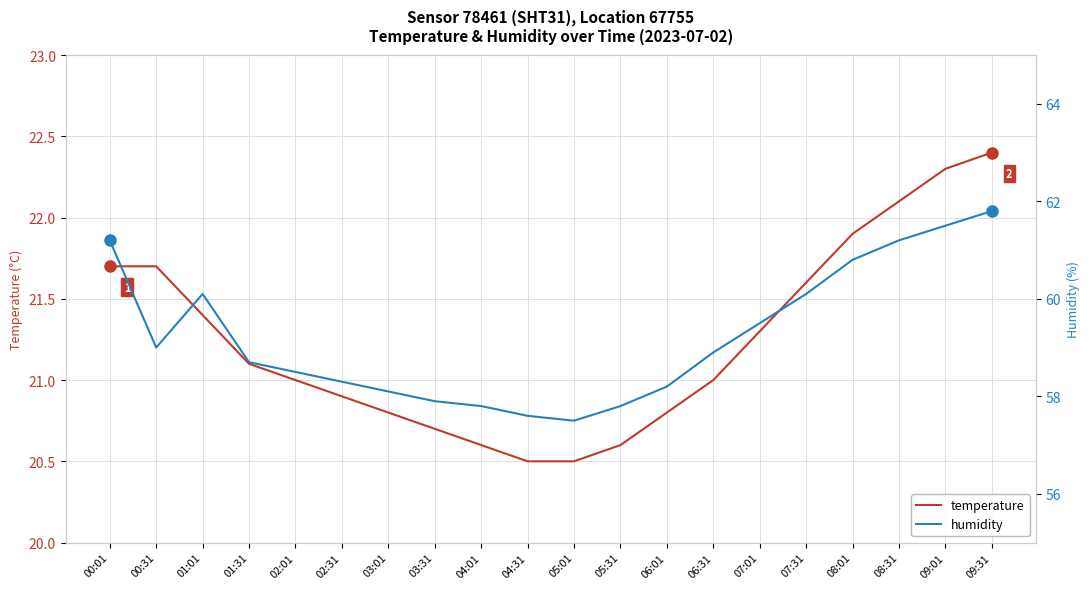

List the series in order of their overall mean, lowest first.

temperature, humidity